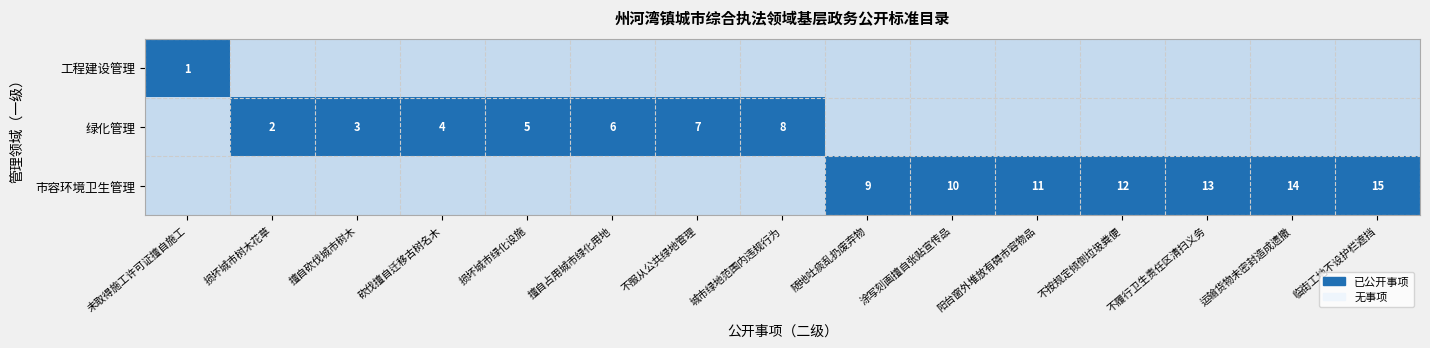

Is it true that 工程建设管理 equals 1 at 未取得施工许可证擅自施工?

True